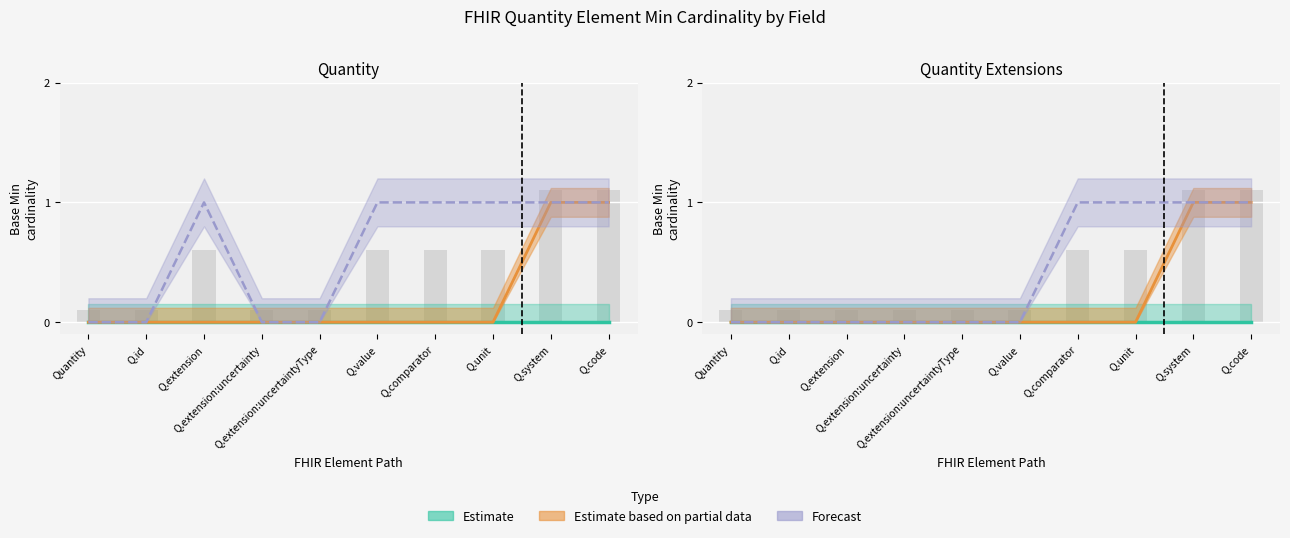

What value does the Min series have at Q.system?

1